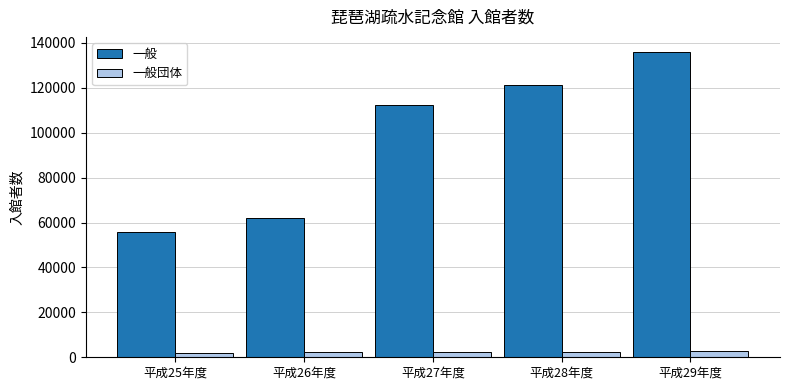

What is the sum of the 一般団体 values at 平成28年度 and 平成27年度?

4607